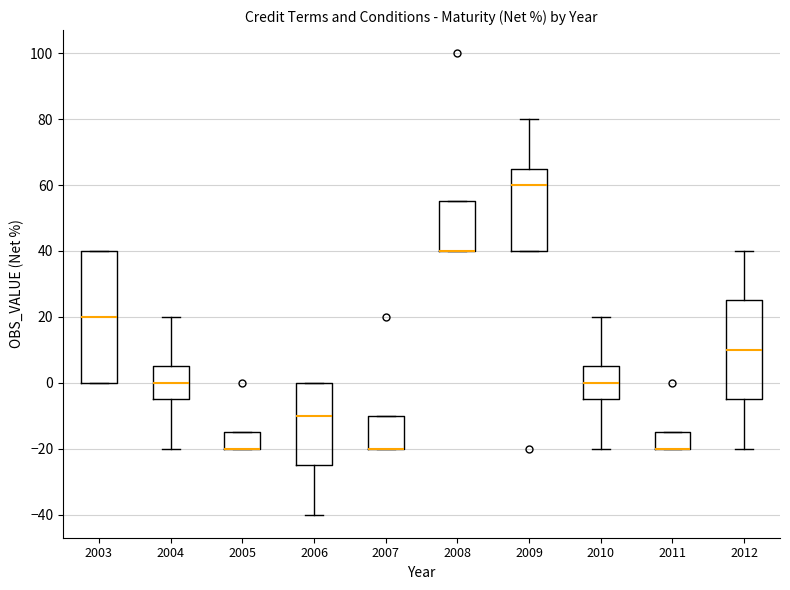

Reading left to right, read every box against the y-axis: the position of its median line, the range the box covers, and the ends of its whiskers. The values are not printed on the chart, so give them approximately, as read against the axis.

2003: median 20, box 0 to 40, whiskers 0 to 40
2004: median 0, box -4 to 6, whiskers -20 to 20
2005: median -20 (drawn on the box's lower edge), box -20 to -14, whiskers -20 to -14
2006: median -10, box -24 to 0, whiskers -40 to 0
2007: median -20 (drawn on the box's lower edge), box -20 to -10, whiskers -20 to -10
2008: median 40 (drawn on the box's lower edge), box 40 to 56, whiskers 40 to 56
2009: median 60, box 40 to 66, whiskers 40 to 80
2010: median 0, box -4 to 6, whiskers -20 to 20
2011: median -20 (drawn on the box's lower edge), box -20 to -14, whiskers -20 to -14
2012: median 10, box -4 to 26, whiskers -20 to 40